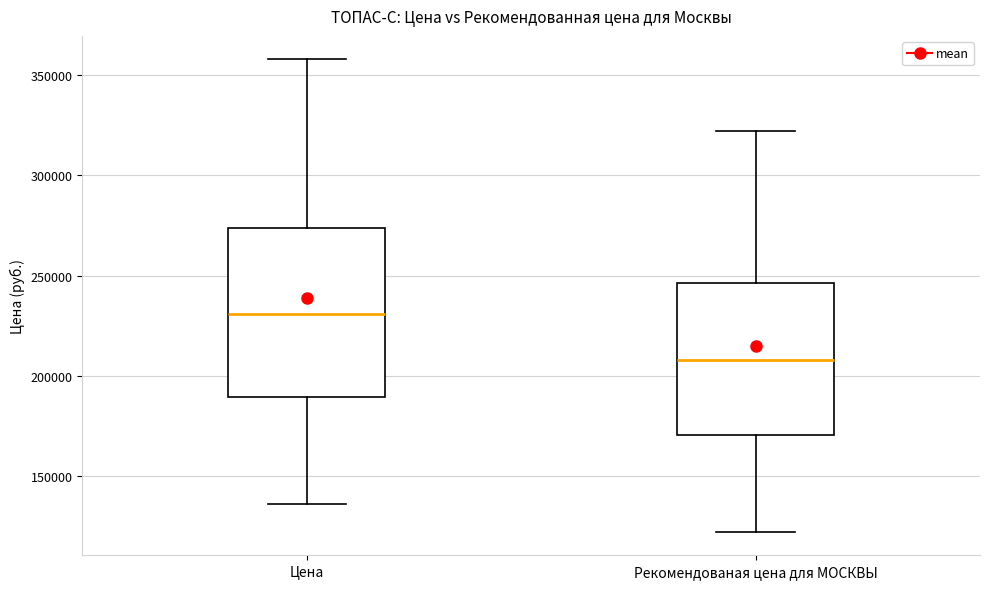

Reading left to right, transcribe this box plot: for each box, give where its median line is, the range the box spans, and where its two whiskers end, as read against the y-axis. The values are not printed on the chart, so give them approximately, as read against the axis.

Цена: median 230000, box 190000 to 275000, whiskers 135000 to 360000
Рекомендованая цена для МОСКВЫ: median 210000, box 170000 to 245000, whiskers 120000 to 320000